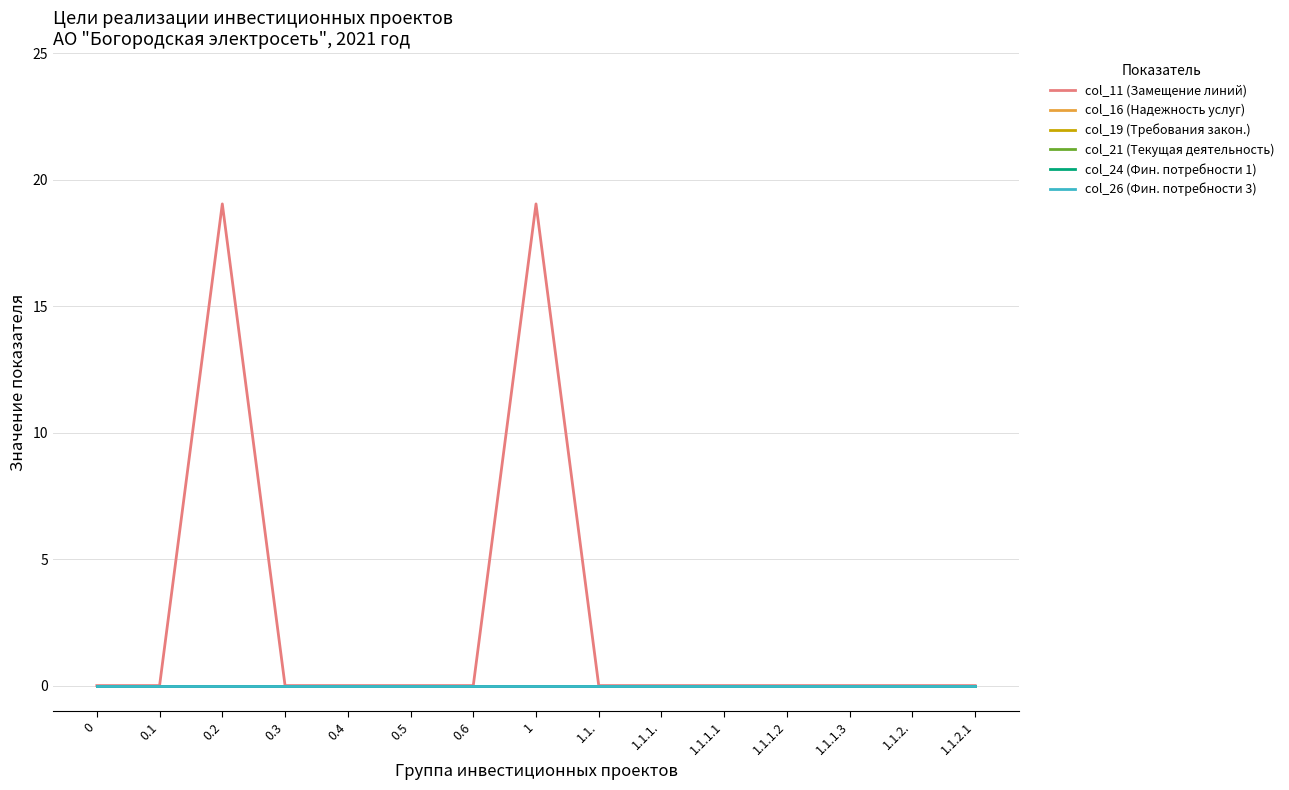

Does the chart display data point markers on the line(s)?

No